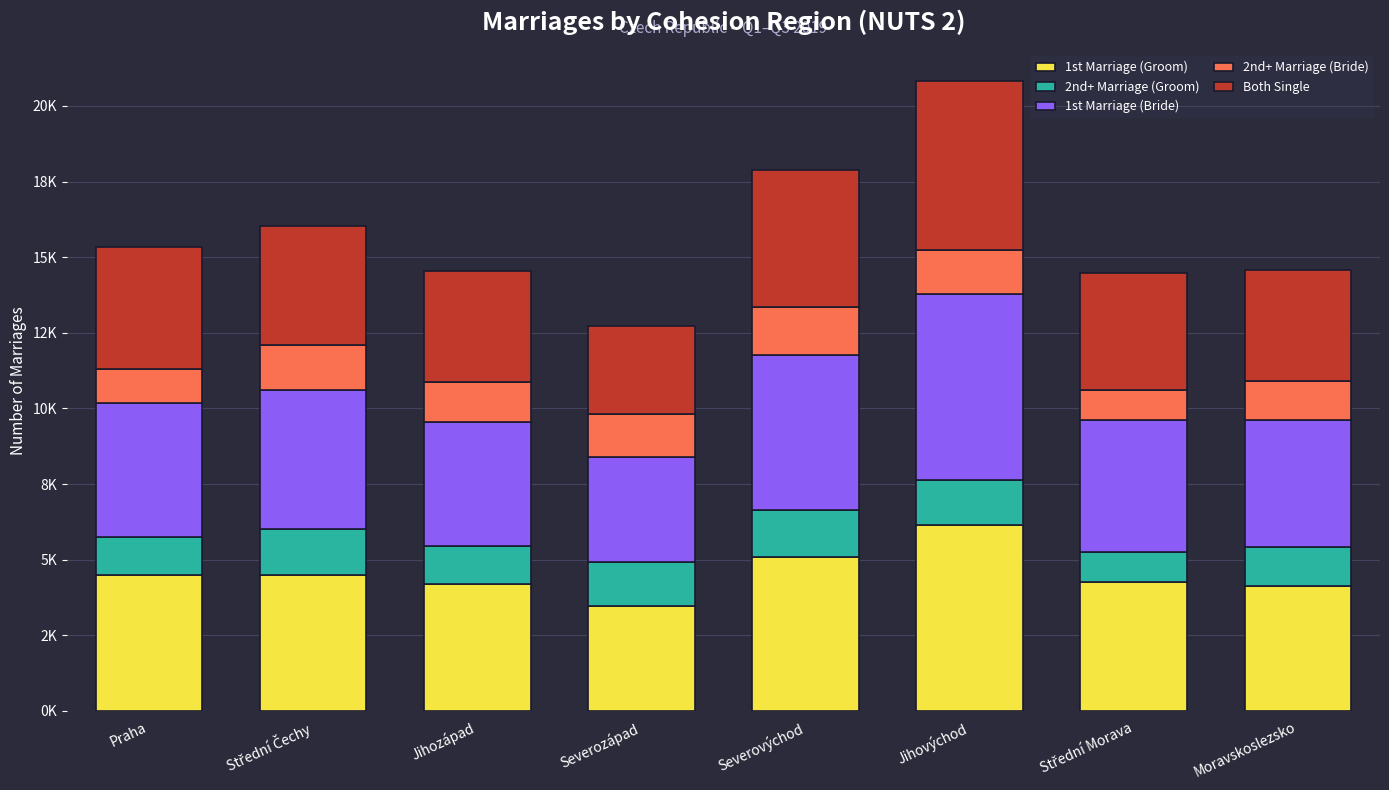

What are all the series names shown in the legend?

1st Marriage (Groom), 2nd+ Marriage (Groom), 1st Marriage (Bride), 2nd+ Marriage (Bride), Both Single